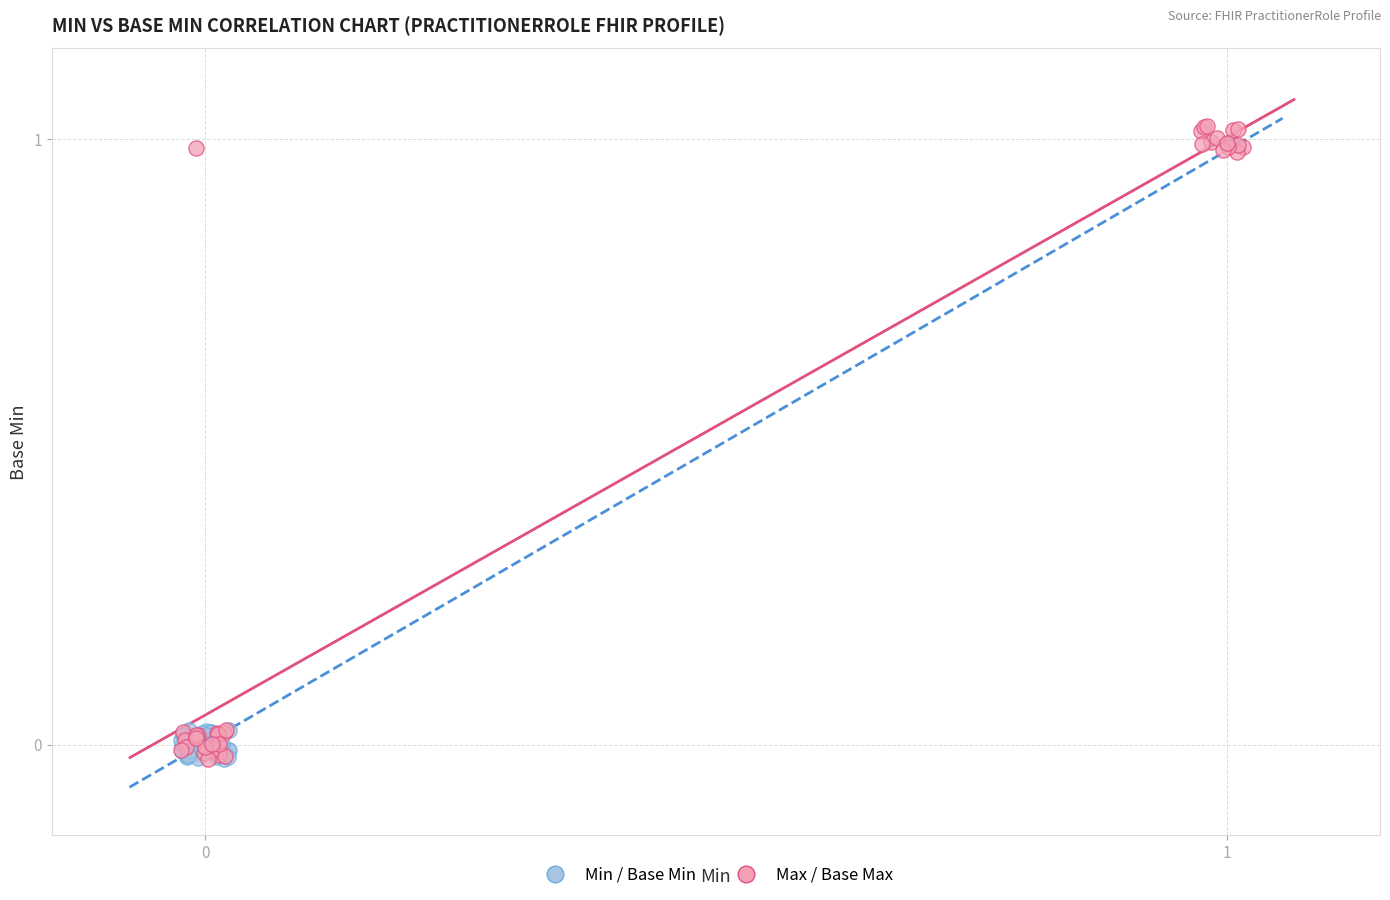

Which series has the largest Y range (max minus min)?

Max / Base Max